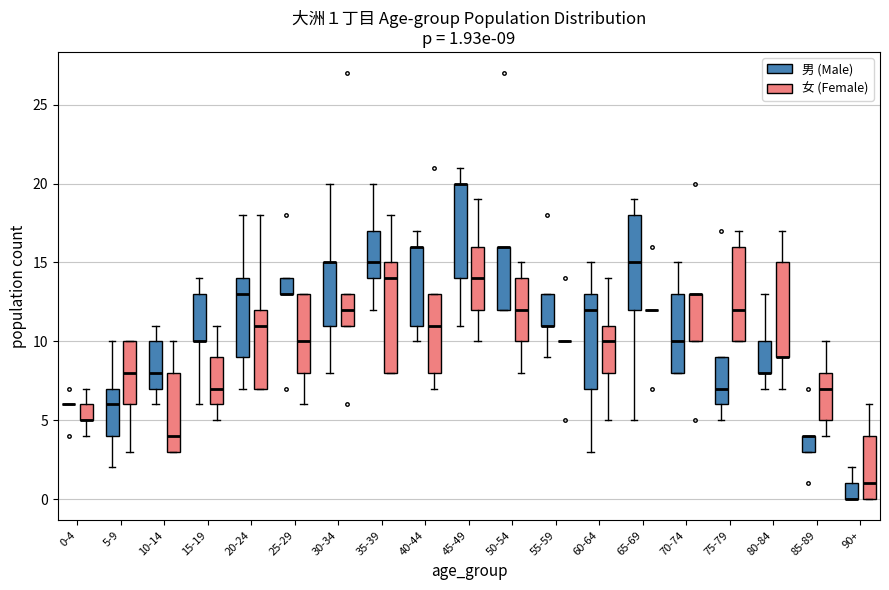

Comparing the boxes themselves (not the whiskers), which one is the tallest?

35-39 (女 (Female))